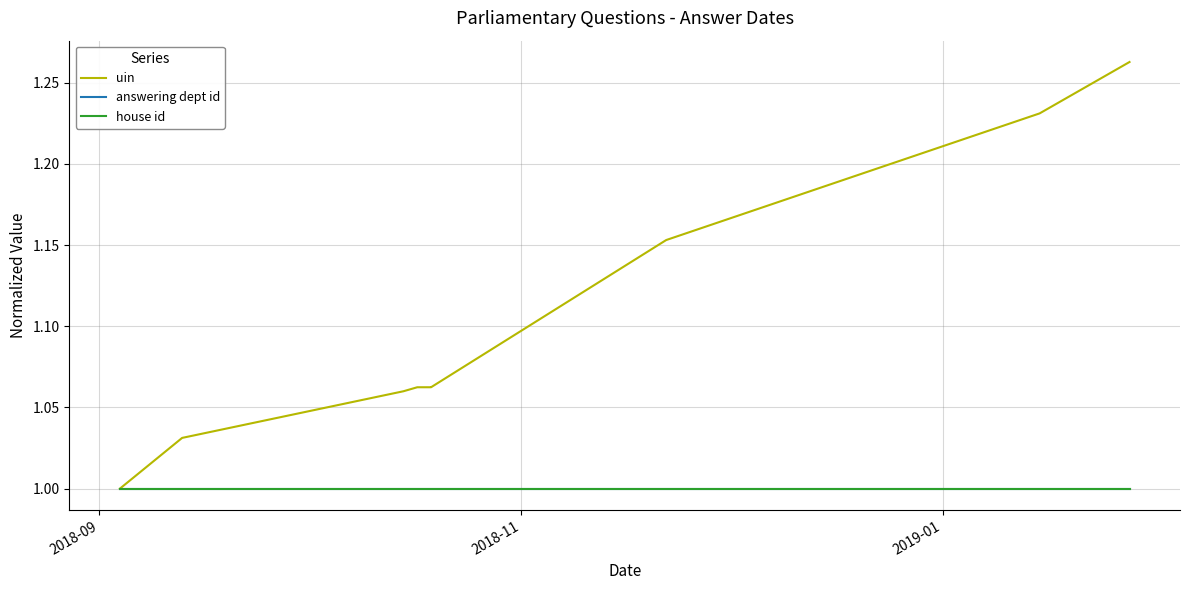

True or false: uin and answering dept id intersect in this chart.

False